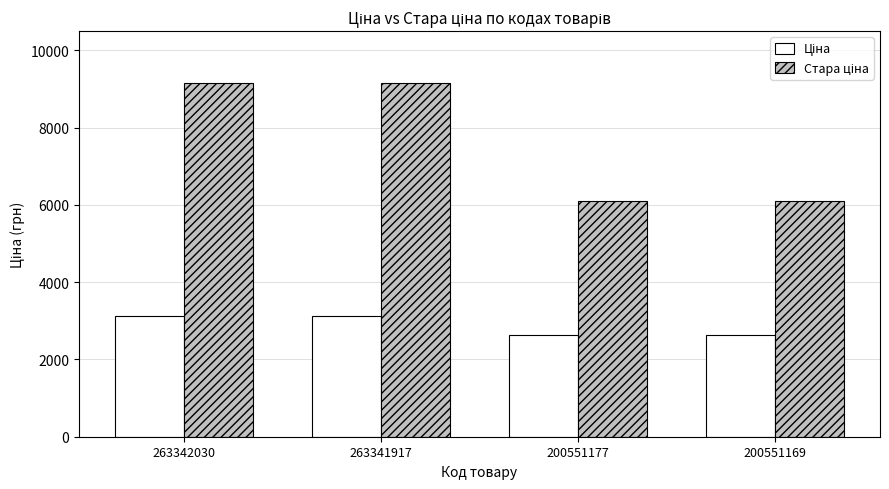

At how many categories does at least one series exceed 4410?

4